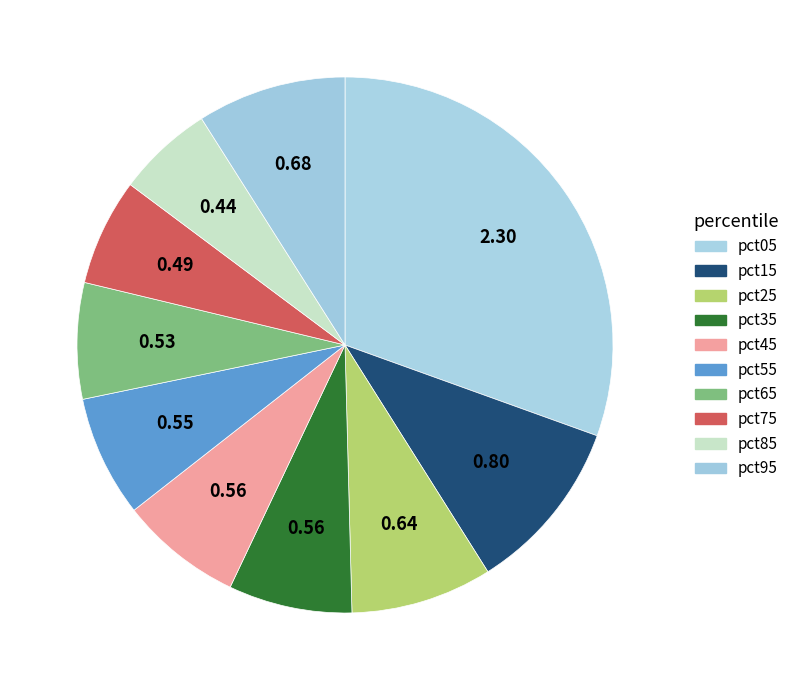

To the nearest percent, what is the difference between the largest and smallest slice percentages?

25%